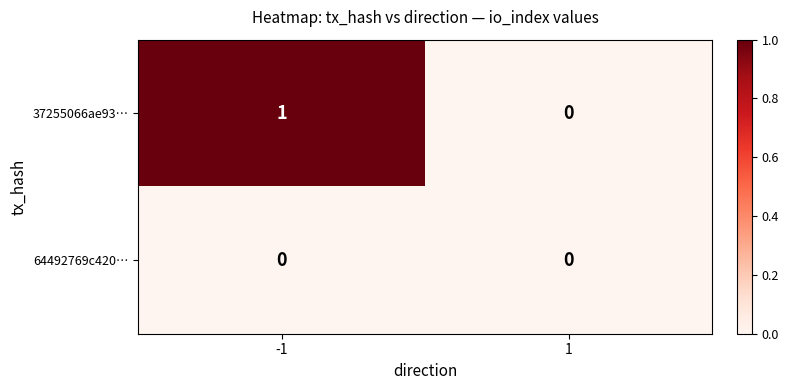

List the series in order of their peak value, highest first.

37255066ae93…, 64492769c420…